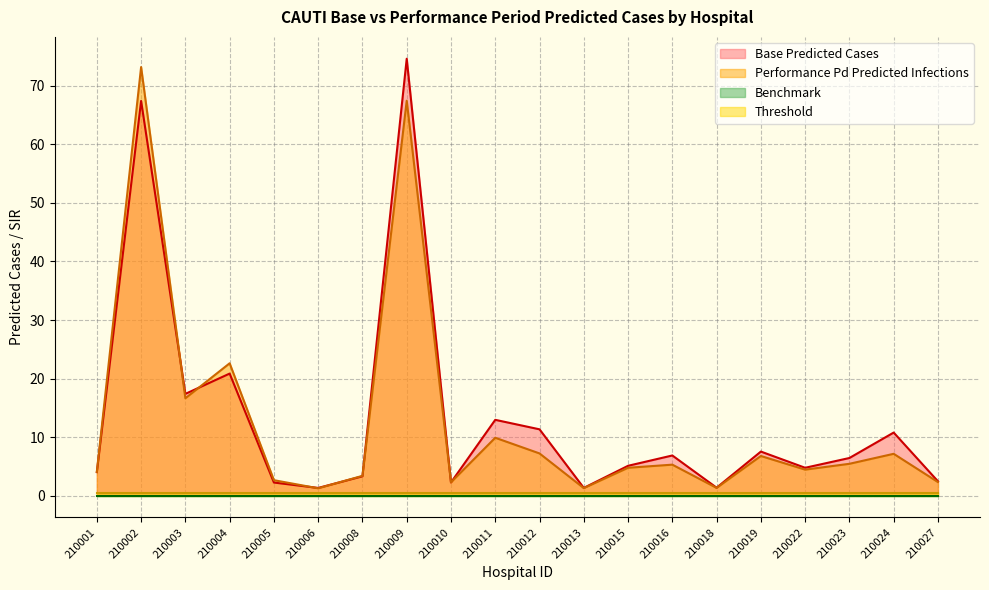

Reading right to left, transcribe all the data shown in this chart.

Base Predicted Cases: 210027=2.4	210024=10.8	210023=6.4	210022=4.7	210019=7.5	210018=1.3	210016=6.8	210015=5.1	210013=1.3	210012=11.3	210011=12.9	210010=2.2	210009=74.7	210008=3.3	210006=1.3	210005=2.2	210004=20.8	210003=17.4	210002=67.4	210001=4.0
Performance Pd Predicted Infections: 210027=2.3	210024=7.1	210023=5.4	210022=4.4	210019=6.8	210018=1.3	210016=5.3	210015=4.7	210013=1.3	210012=7.2	210011=9.9	210010=2.3	210009=67.5	210008=3.4	210006=1.2	210005=2.6	210004=22.6	210003=16.6	210002=73.2	210001=4.0